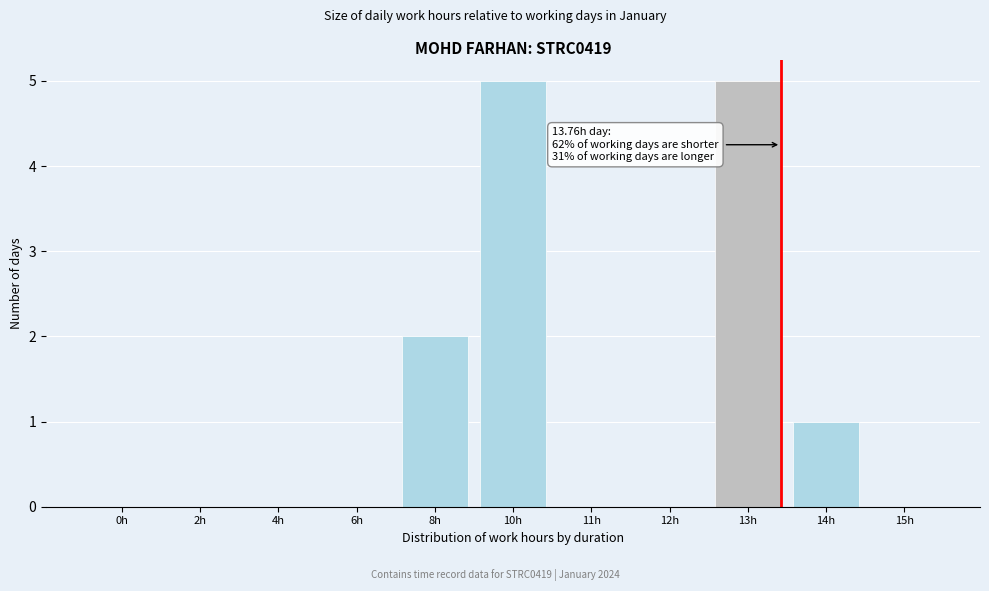

Reading right to left, list all the values displayed in this chart.

15h=0	14h=1	13h=5	12h=0	11h=0	10h=5	8h=2	6h=0	4h=0	2h=0	0h=0